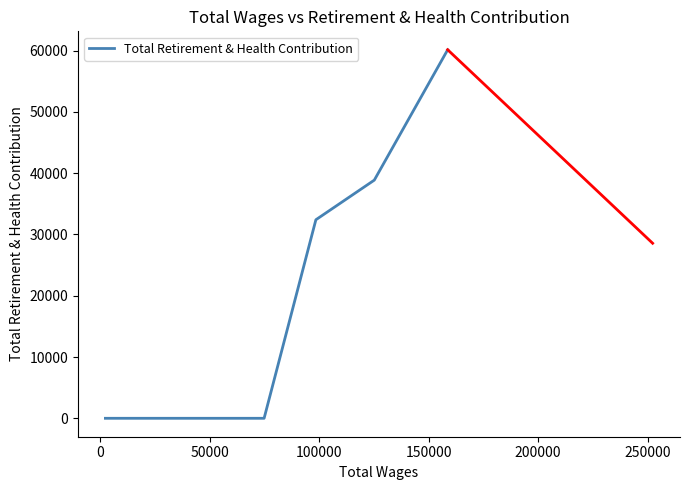

What is the sum of all values?

131404